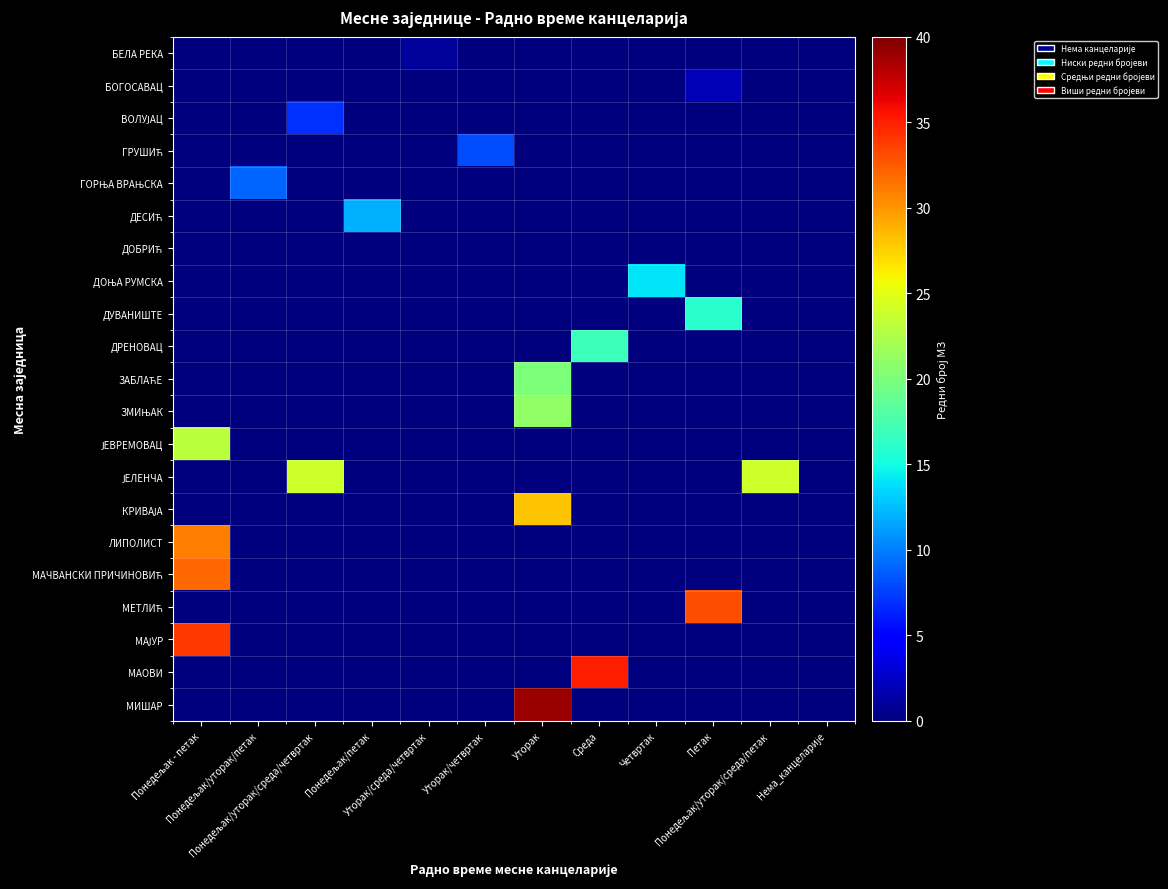

At how many categories does at least one series exceed 26?

4